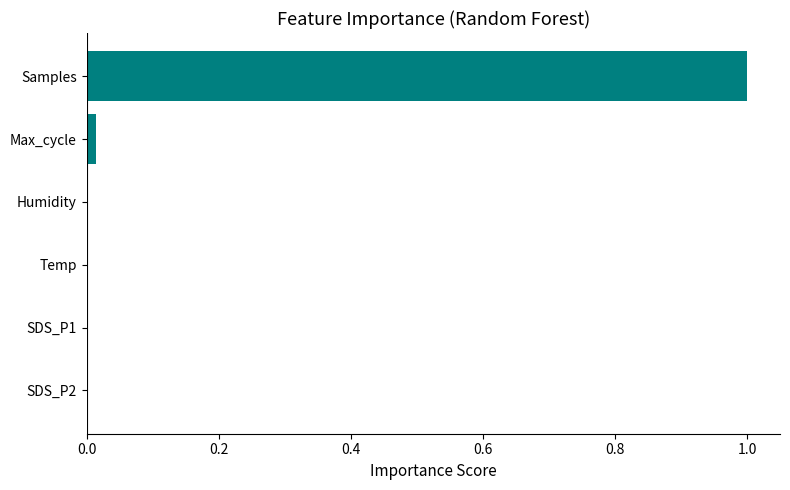

Which category has the highest value across all series?

Samples